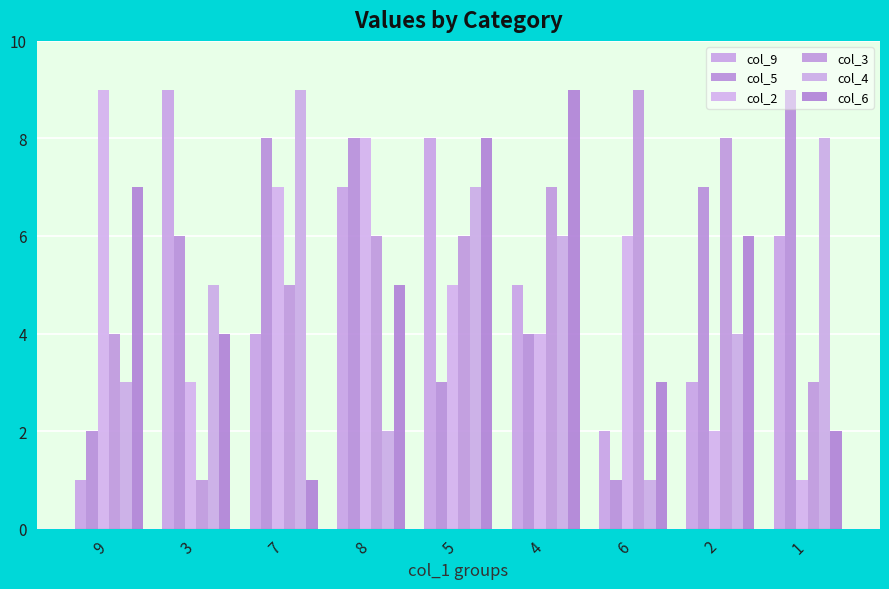

Which series has the largest total across all categories?

col_3